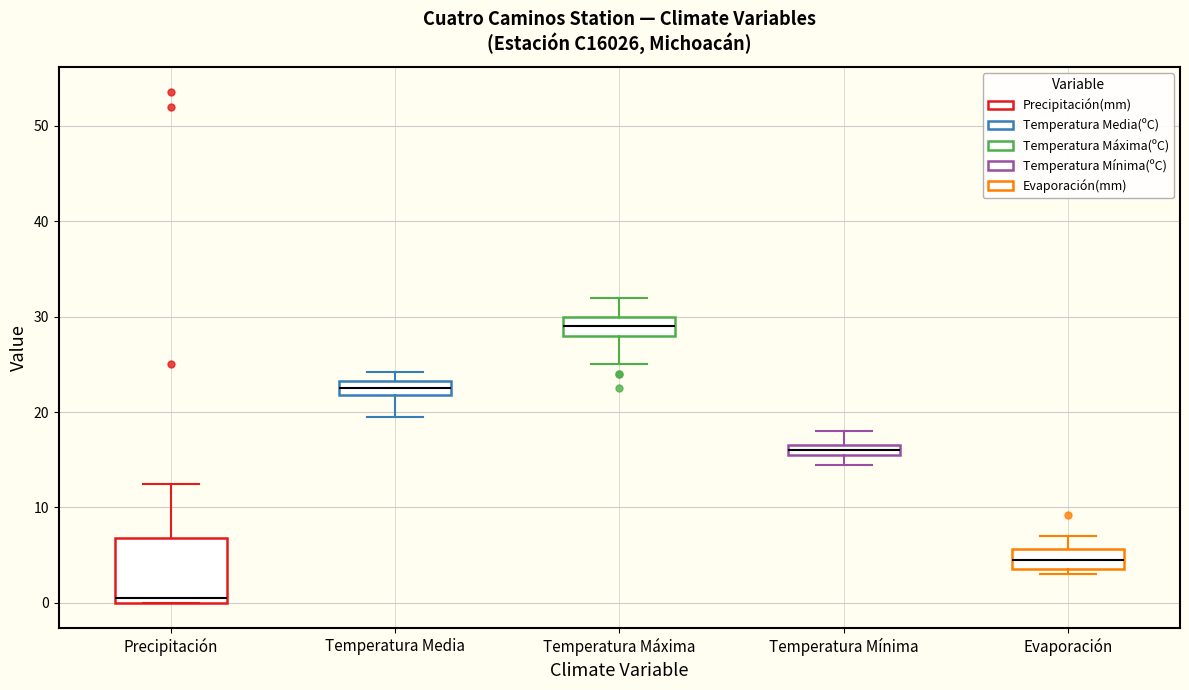

Which box's median line is the highest?

Temperatura Máxima